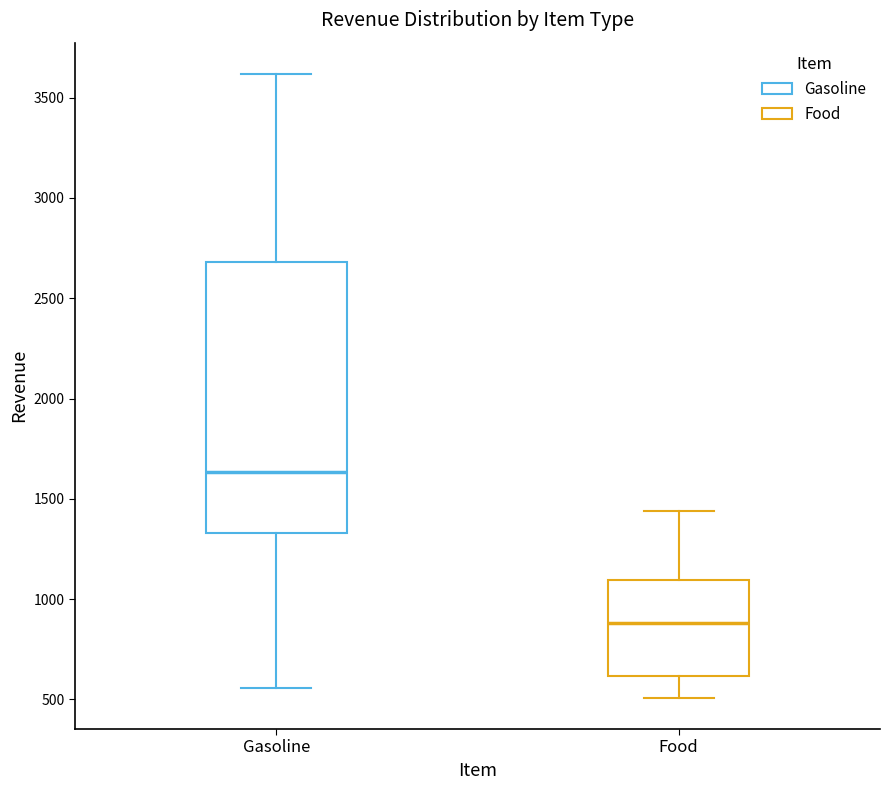

Which box has the lowest median line?

Food